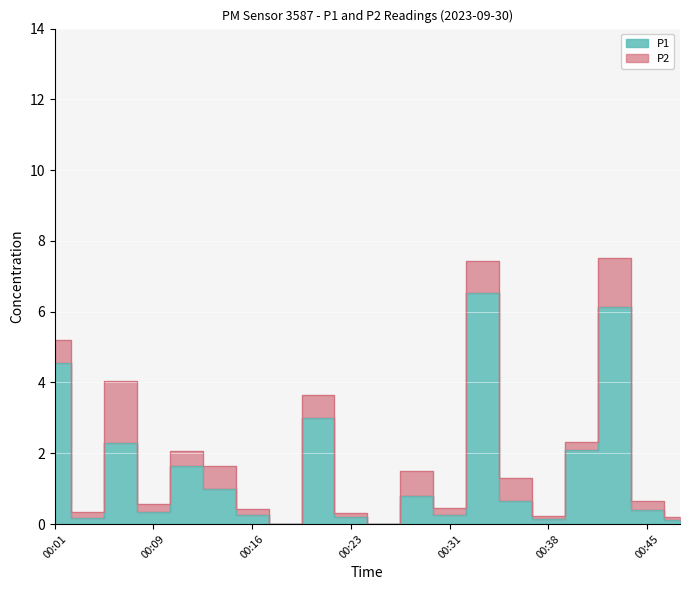

Reading left to right, transcribe all the data shown in this chart.

4.5	0.2	2.3	0.3	1.6	1.0	0.2	0.0	3.0	0.2	0.0	0.8	0.2	6.5	0.7	0.1	2.1	6.1	0.4	0.1